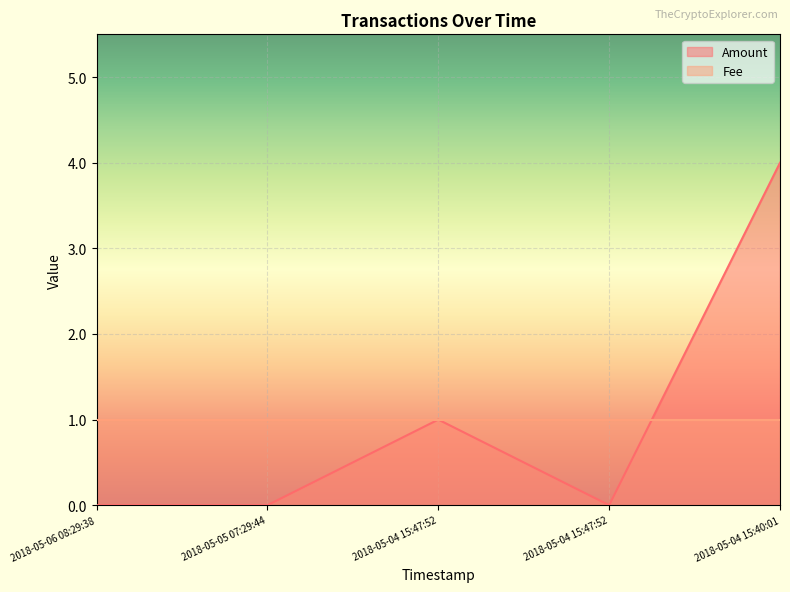

What is the value of the 3rd point from the left?

1